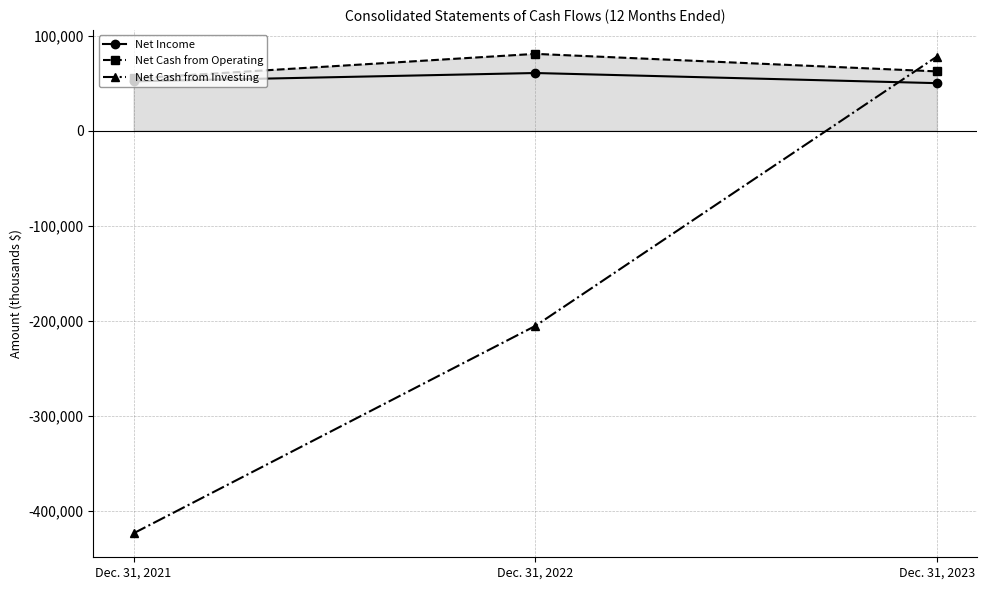

What is the difference between the Net Income values at Dec. 31, 2022 and Dec. 31, 2023?

10665